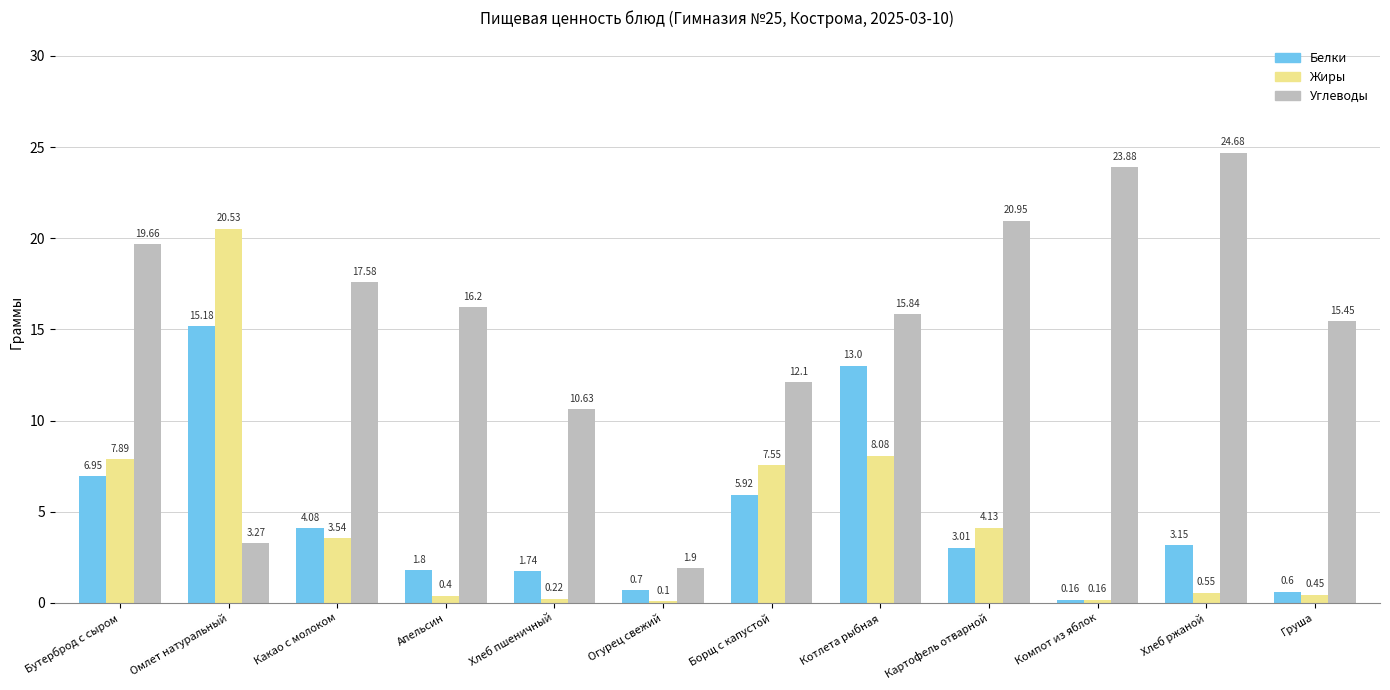

Read the Углеводы value at Хлеб ржаной.

24.7